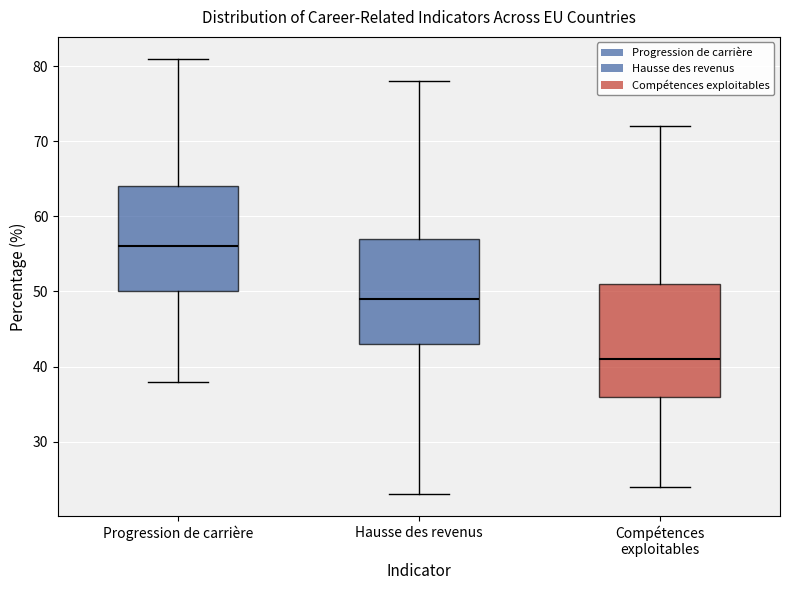

Reading left to right, read every box against the y-axis: the position of its median line, the range the box covers, and the ends of its whiskers. The values are not printed on the chart, so give them approximately, as read against the axis.

Progression de carrière: median 56, box 50 to 64, whiskers 38 to 81
Hausse des revenus: median 49, box 43 to 57, whiskers 23 to 78
Compétences exploitables: median 41, box 36 to 51, whiskers 24 to 72